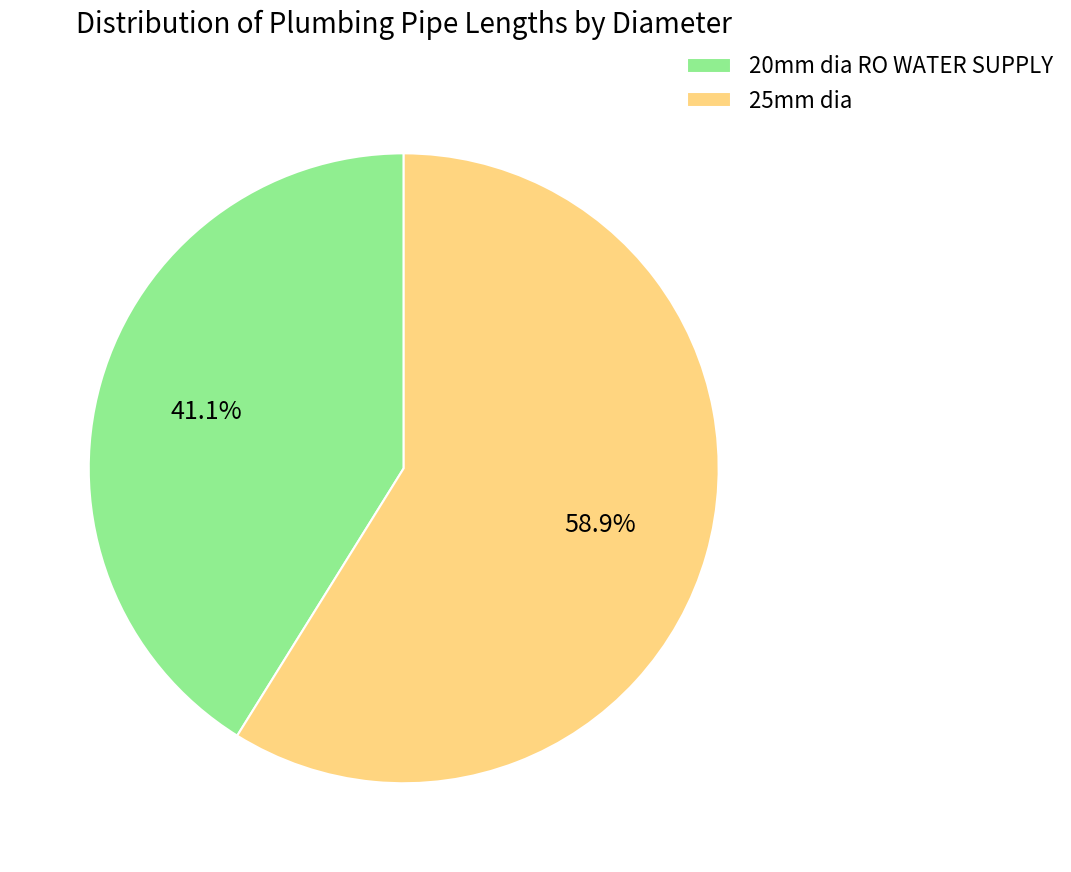

To the nearest percent, what percentage of the pie is 20mm dia RO WATER SUPPLY?

41%